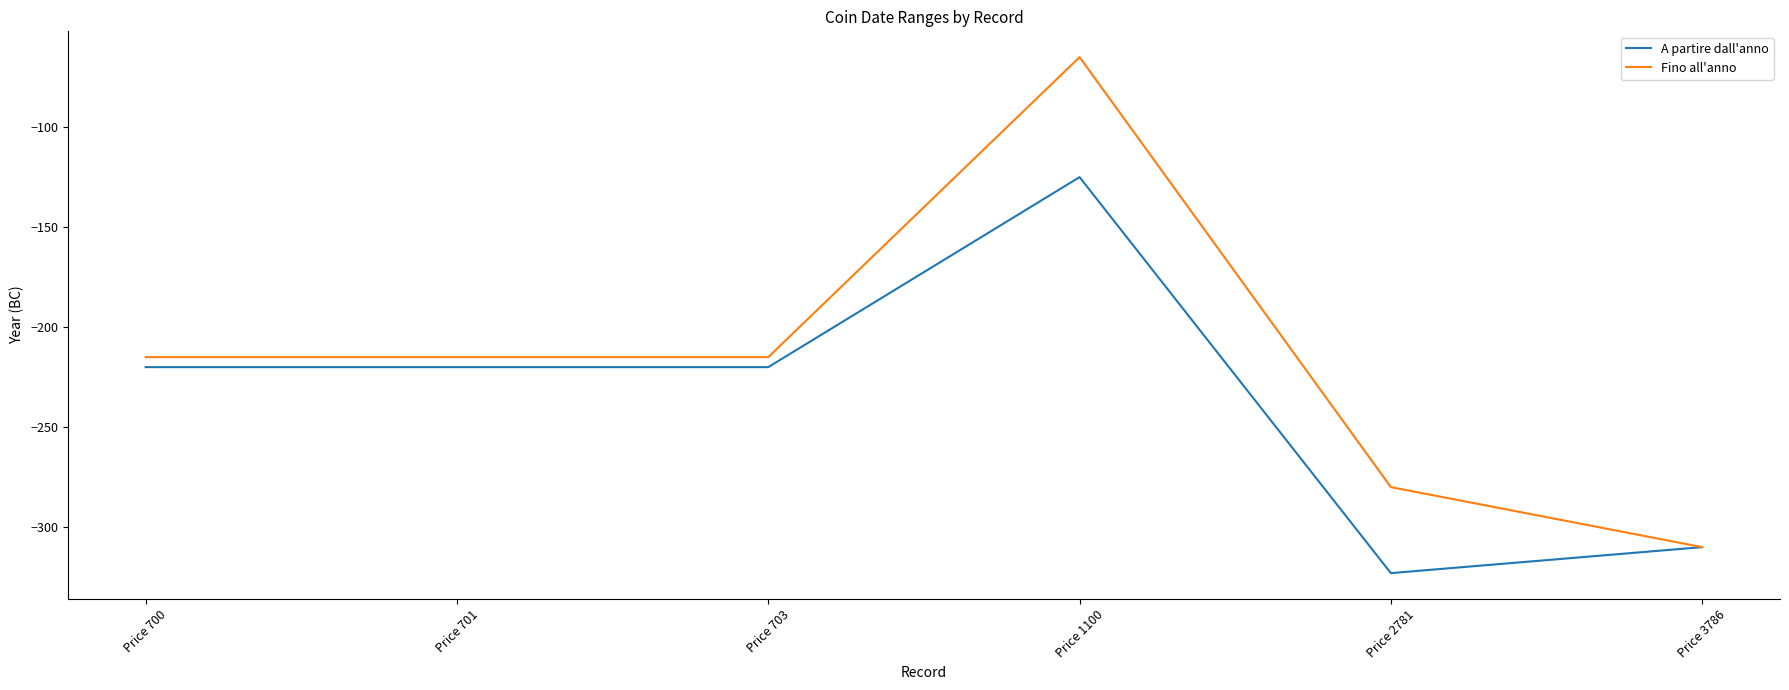

What is the sum of the Fino all'anno values at Price 2781 and Price 701?

-495